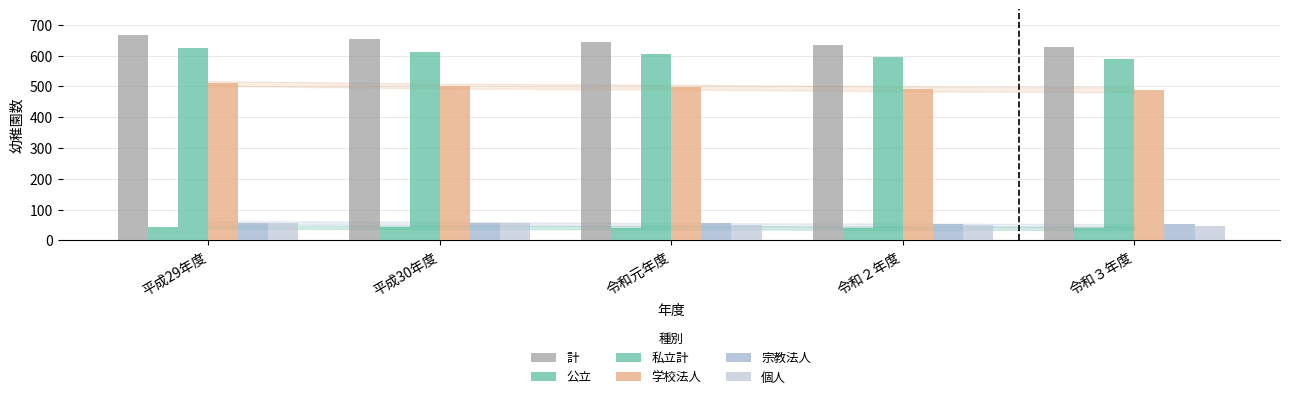

What is the value of the 公立 bar at the 4th from the left?

39